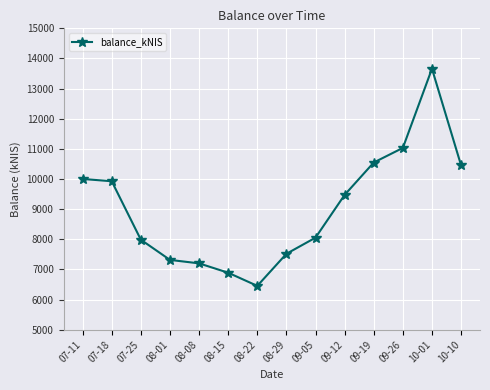

What is the label of the 7th point from the right?

08-29